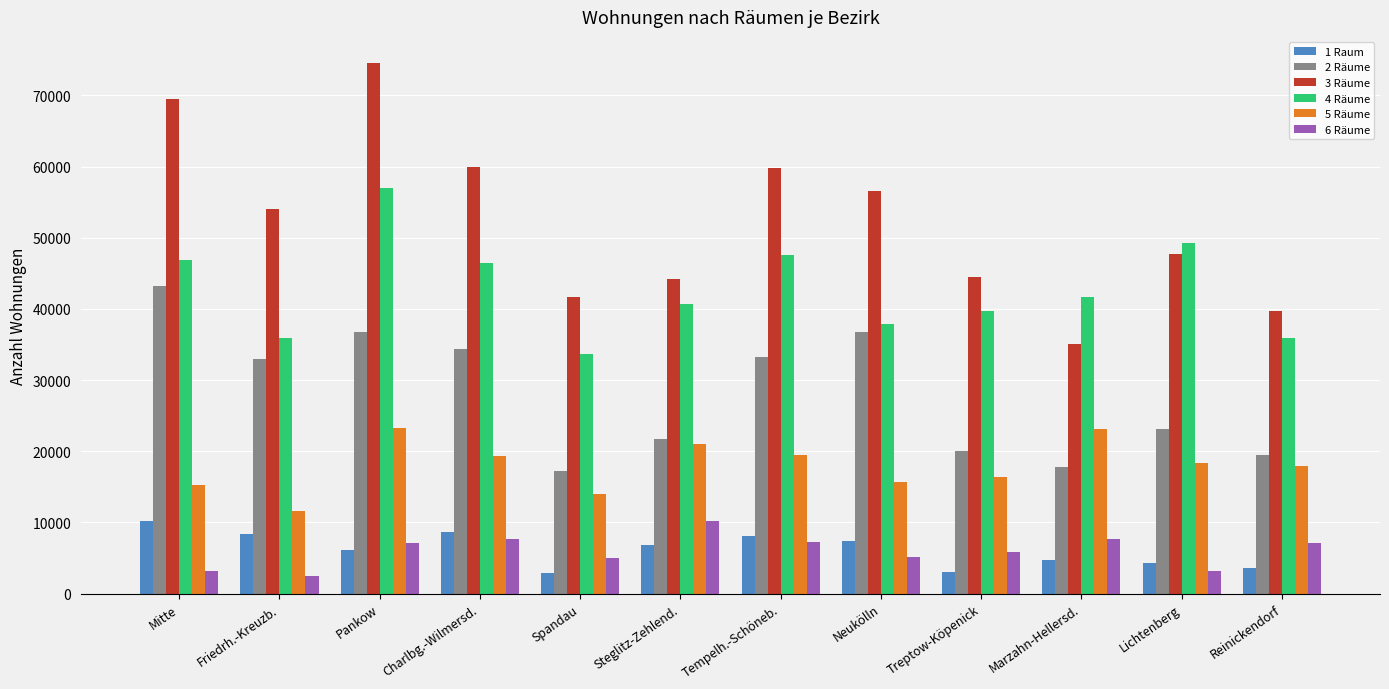

What is the spread (max minus min) of values at Friedrh.-Kreuzb.?

51439